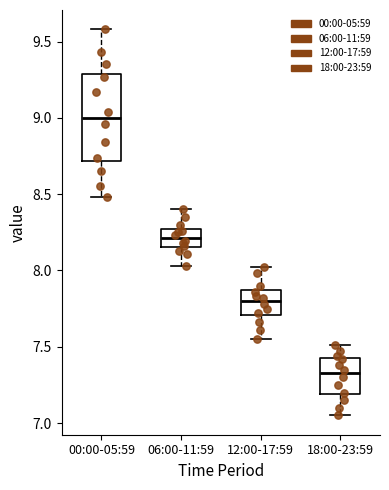

Reading left to right, transcribe this box plot: for each box, give where its median line is, the range the box spans, and where its two whiskers end, as read against the y-axis. The values are not printed on the chart, so give them approximately, as read against the axis.

00:00-05:59: median 9.00, box 8.70 to 9.30, whiskers 8.50 to 9.60
06:00-11:59: median 8.20, box 8.15 to 8.25, whiskers 8.05 to 8.40
12:00-17:59: median 7.80, box 7.70 to 7.85, whiskers 7.55 to 8.00
18:00-23:59: median 7.35, box 7.20 to 7.45, whiskers 7.05 to 7.50